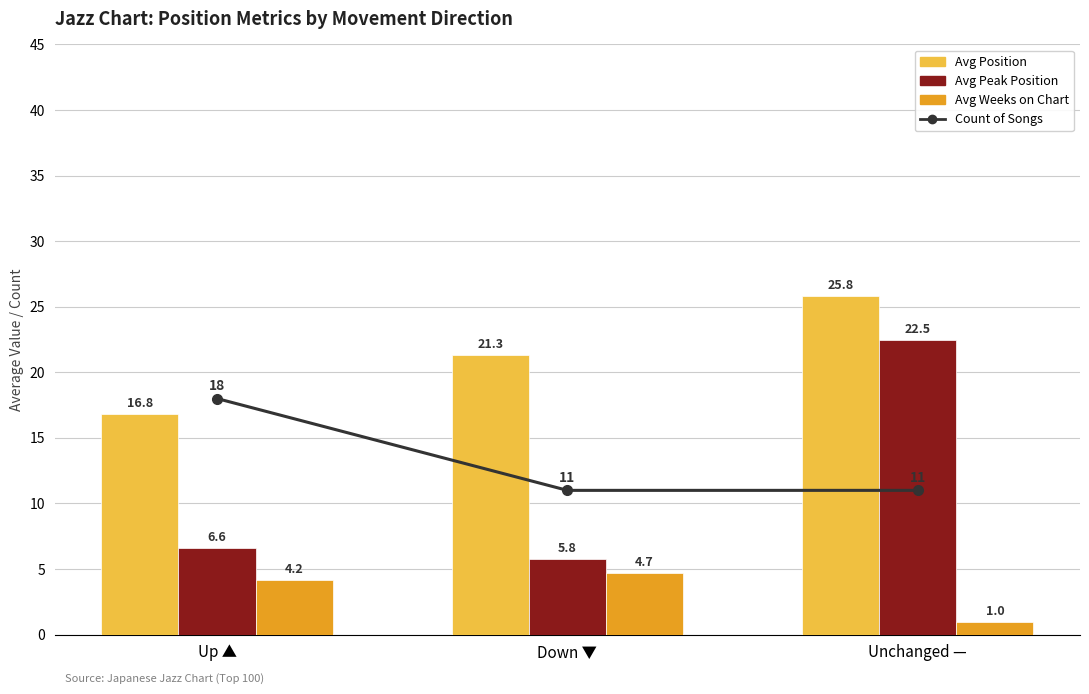

Reading left to right, extract all data points from this chart.

Count of Songs: 18.0	11.0	11.0
Avg Position: 16.8	21.3	25.8
Avg Peak Position: 6.6	5.8	22.5
Avg Weeks on Chart: 4.2	4.7	1.0